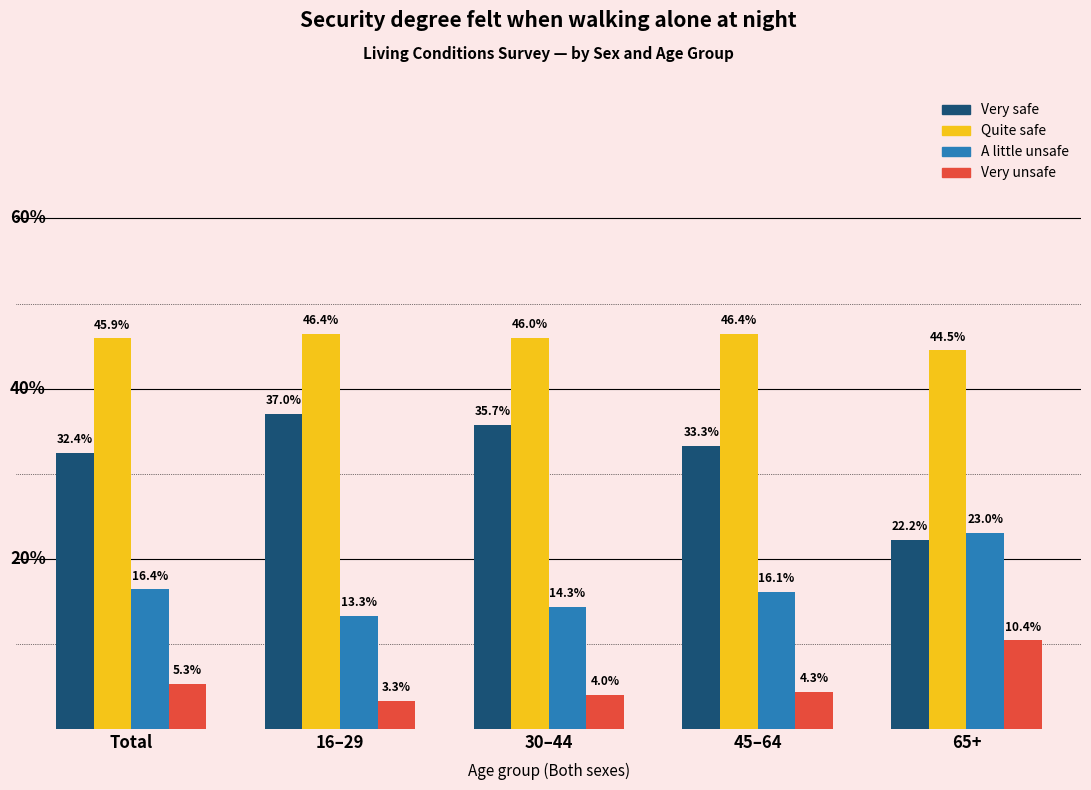

Which category has the lowest value across all series?

16–29